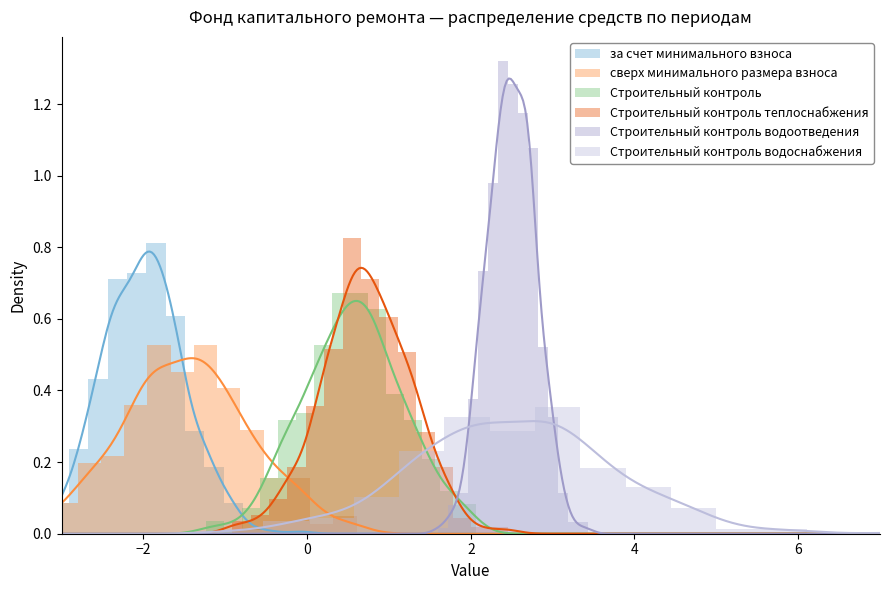

What is the average value of the Строительный контроль теплоснабжения series?

0.3